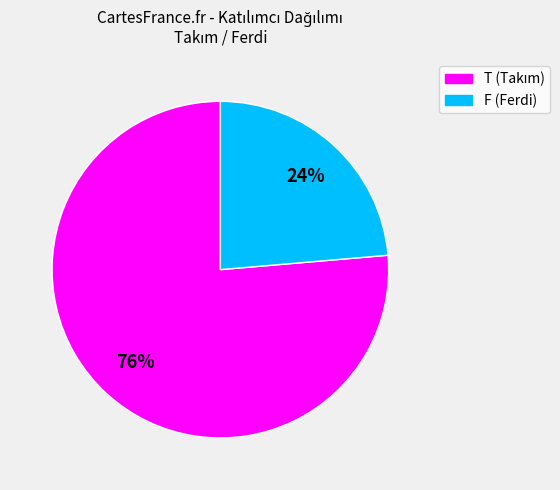

Does T represent more than half of the total?

Yes